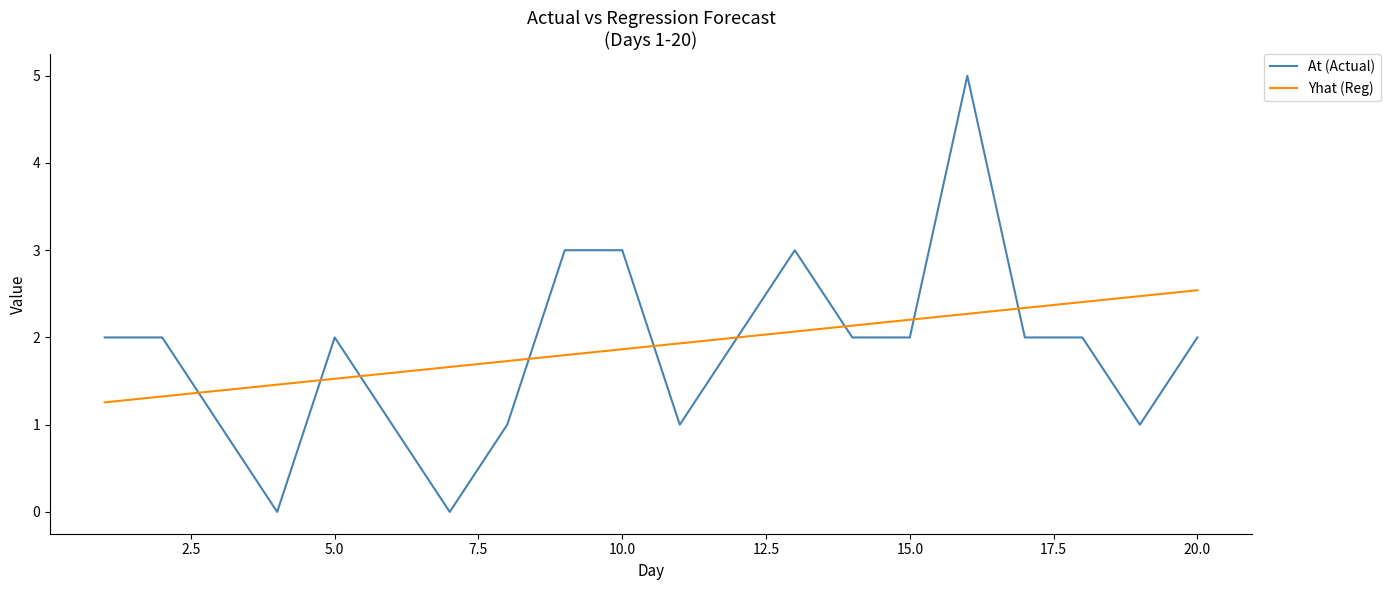

What is the highest value of the Yhat (Reg) series?

2.5